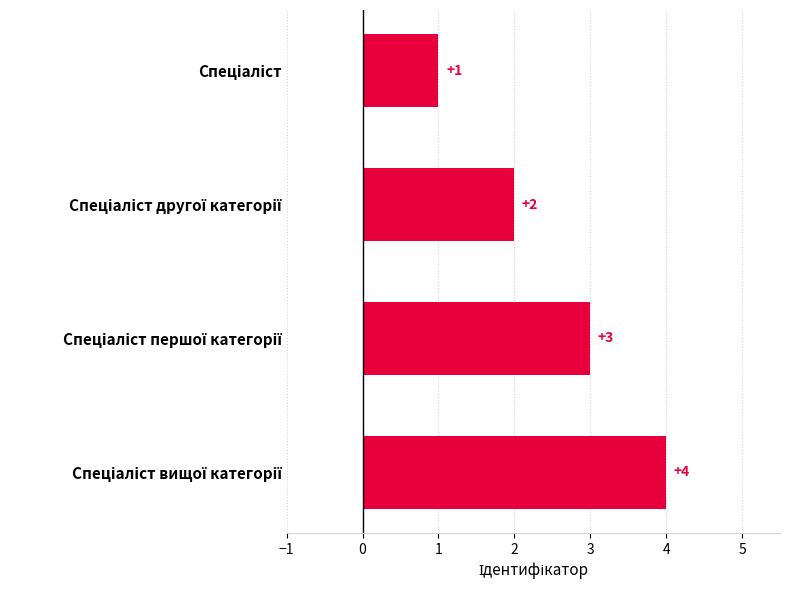

What is the greatest value displayed?

4